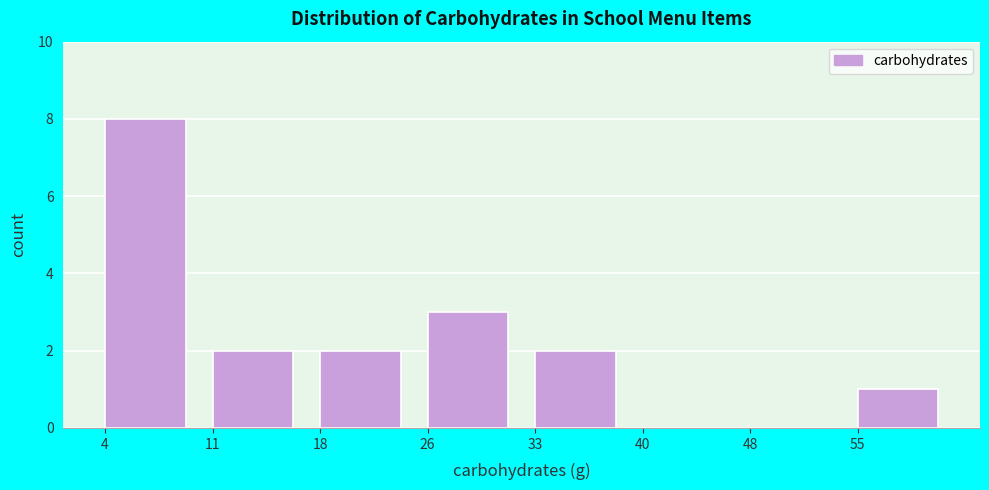

Reading left to right, what are all the values shown in this chart?

4=8	11=2	18=2	26=3	33=2	40=0	48=0	55=1